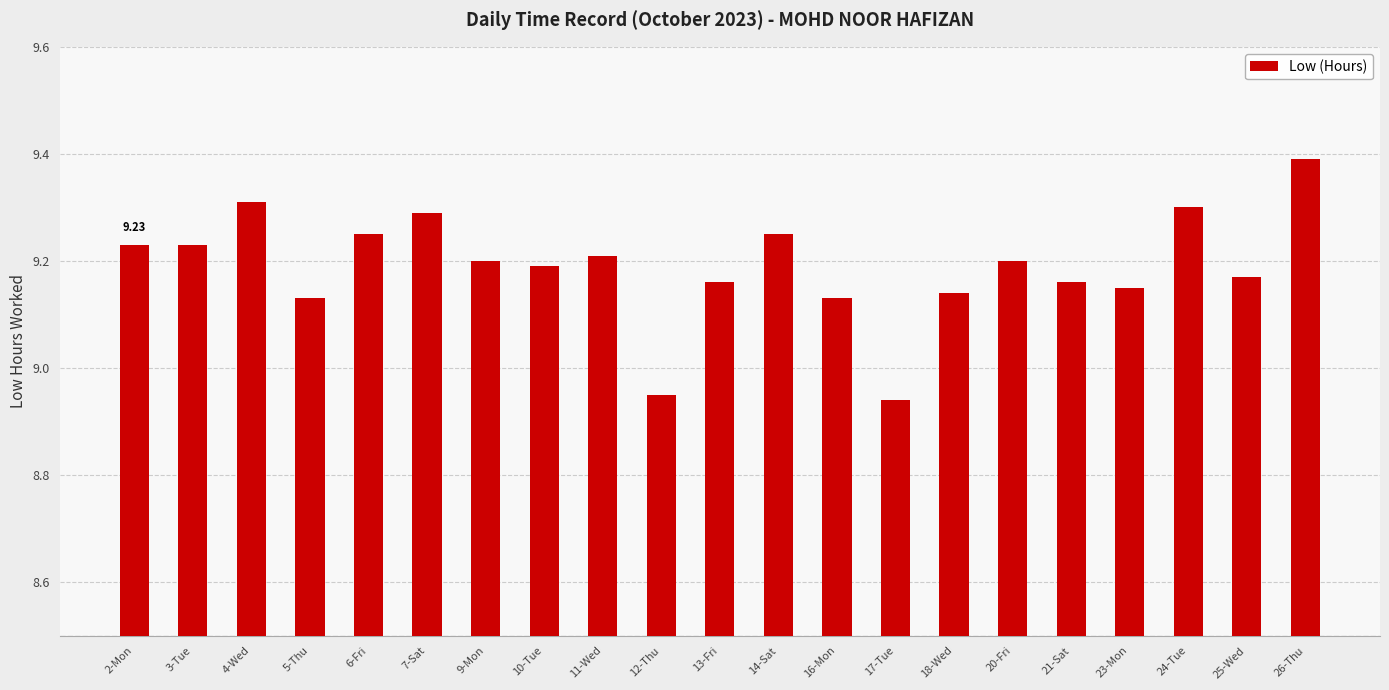

What is the difference between the second highest and second lowest values?

0.4